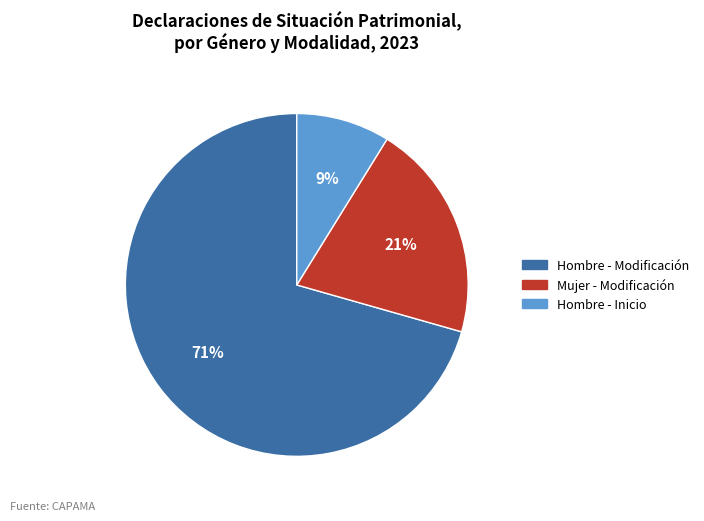

To the nearest percent, what is the average slice percentage?

33%